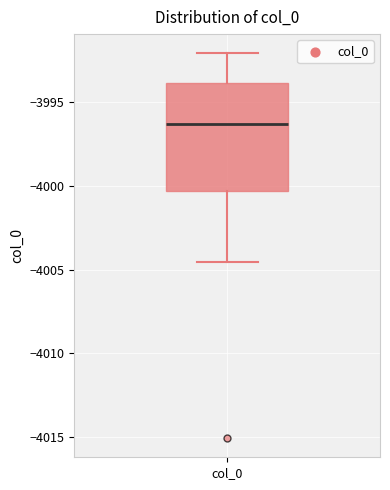

Where is the lower edge of the box for col_0 on the y-axis? The values are not printed on the chart, so give them approximately, as read against the axis.

-4000.5